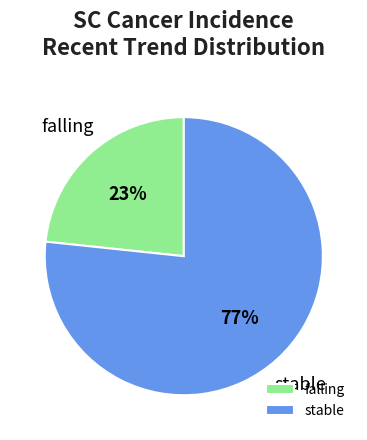

To the nearest percent, what percentage of the pie is falling?

23%